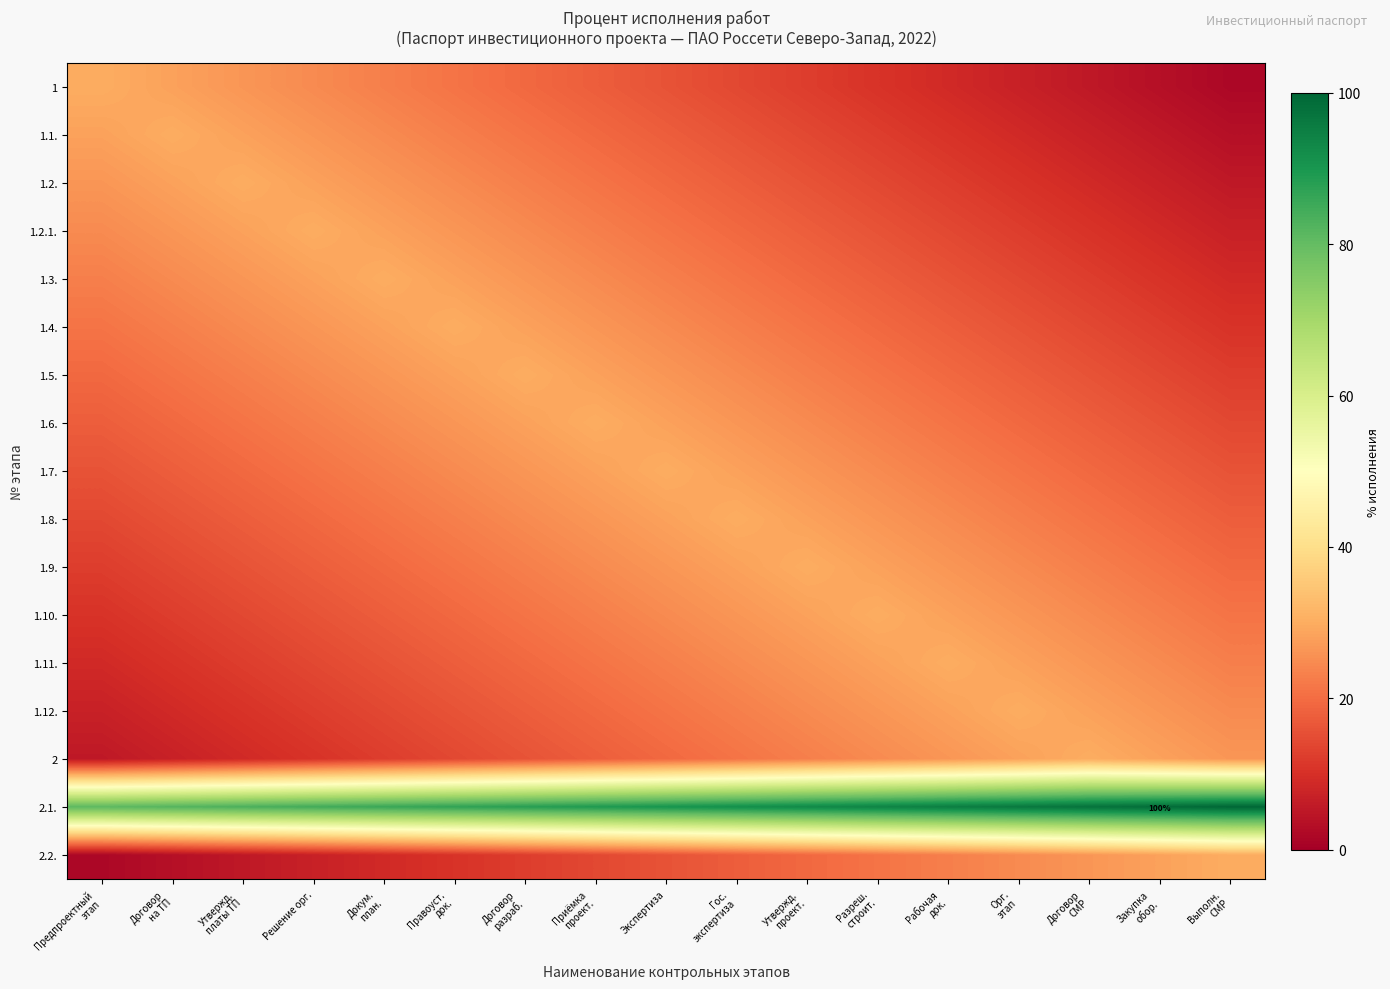

Which category has the lowest value across all series?

Выполн.
СМР